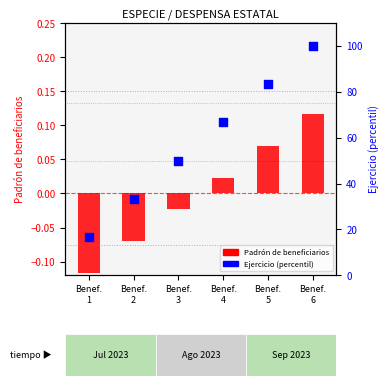

At how many categories does at least one series exceed 67?

2